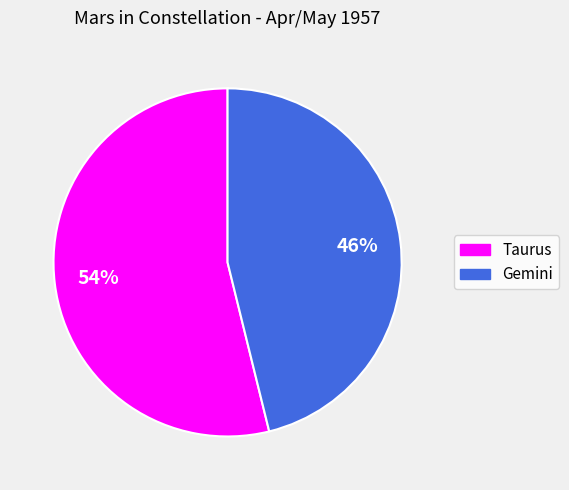

Approximately how many times larger is the value at Taurus compared to Gemini?

1.2